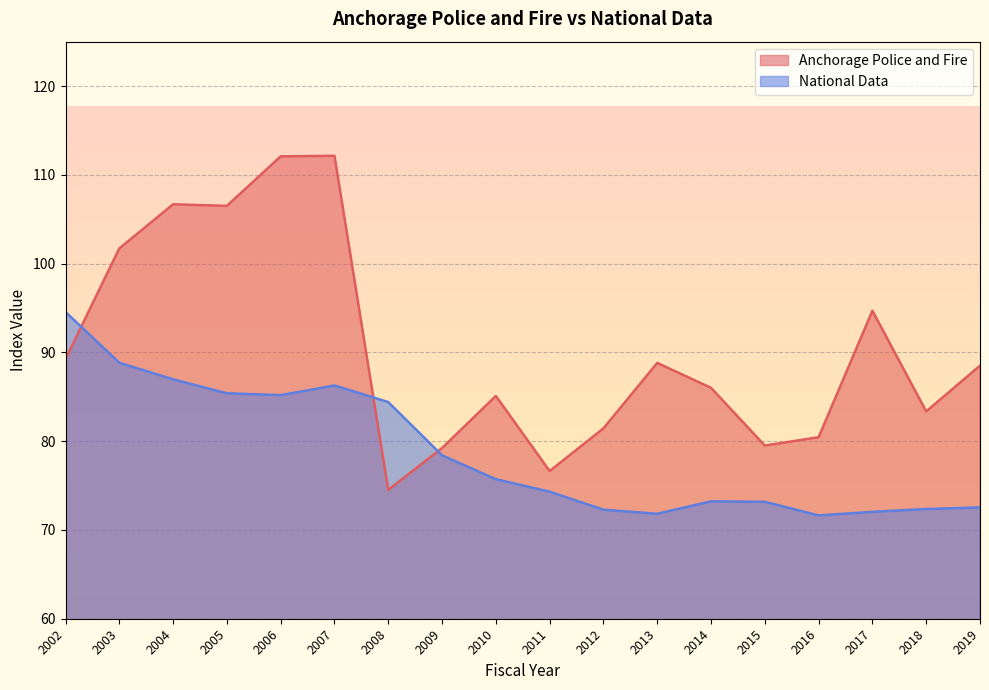

Reading left to right, extract all data points from this chart.

Anchorage Police and Fire: 2002=89.2	2003=101.7	2004=106.7	2005=106.5	2006=112.1	2007=112.1	2008=74.5	2009=79.2	2010=85.1	2011=76.6	2012=81.4	2013=88.8	2014=86.0	2015=79.5	2016=80.4	2017=94.7	2018=83.4	2019=88.5
National Data: 2002=94.6	2003=88.8	2004=87.0	2005=85.4	2006=85.2	2007=86.3	2008=84.4	2009=78.4	2010=75.7	2011=74.3	2012=72.3	2013=71.8	2014=73.2	2015=73.2	2016=71.6	2017=72.0	2018=72.4	2019=72.5